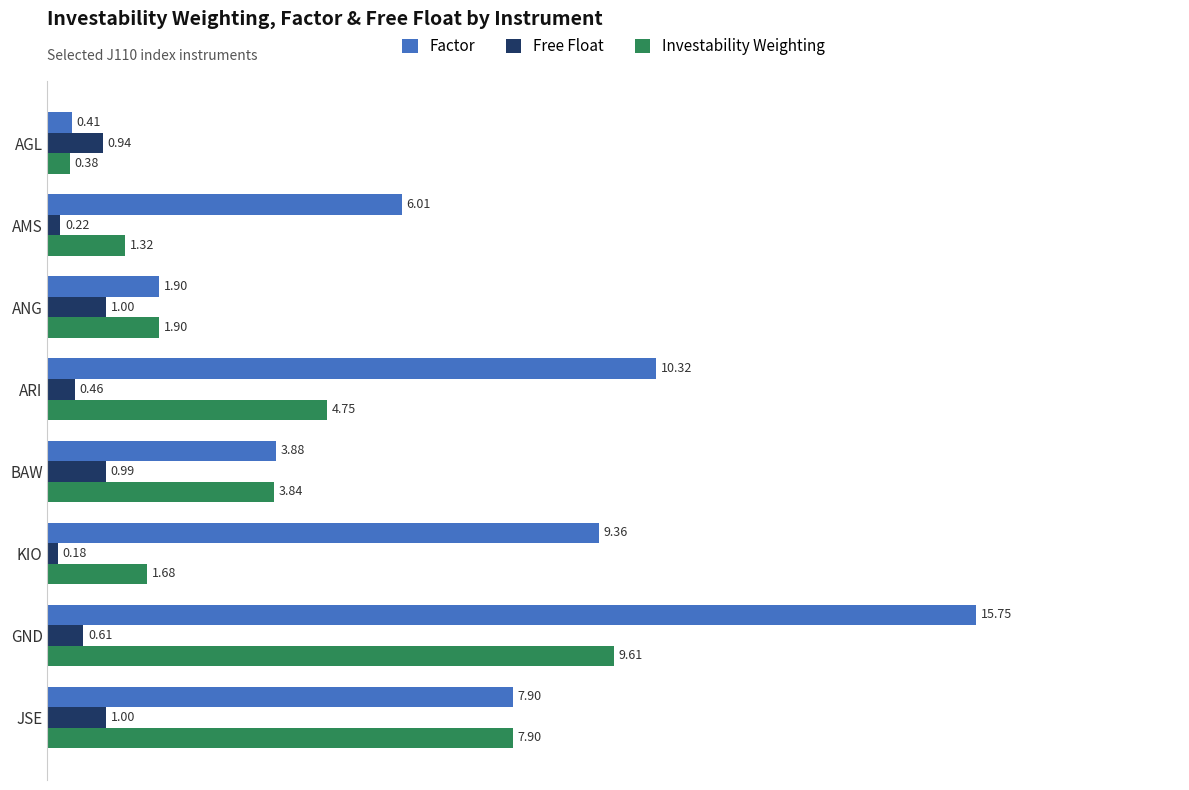

Rank the series by their maximum value, from lowest to highest.

Free Float, Investability Weighting, Factor